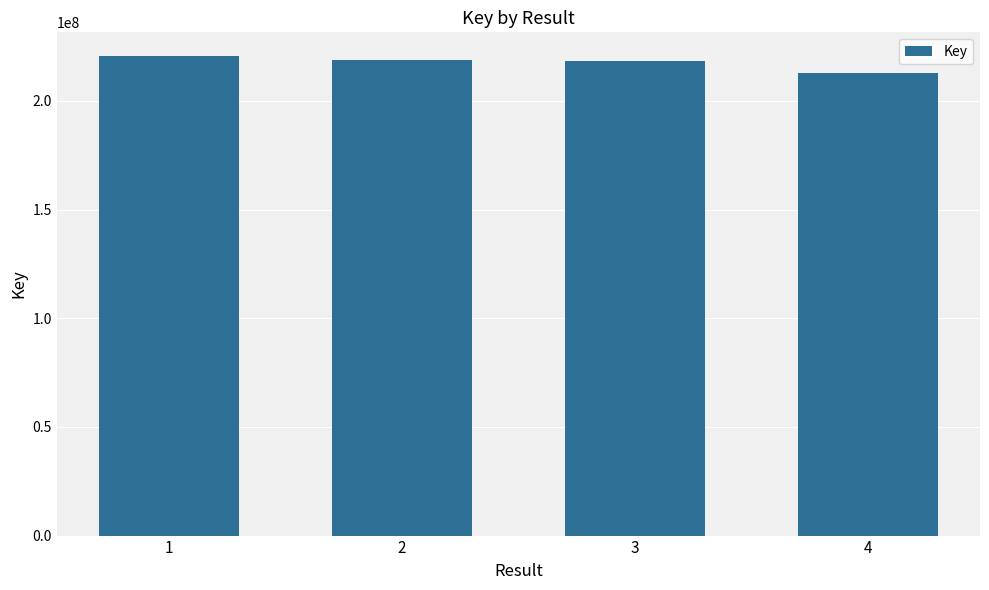

Does the chart contain stacked bars?

No